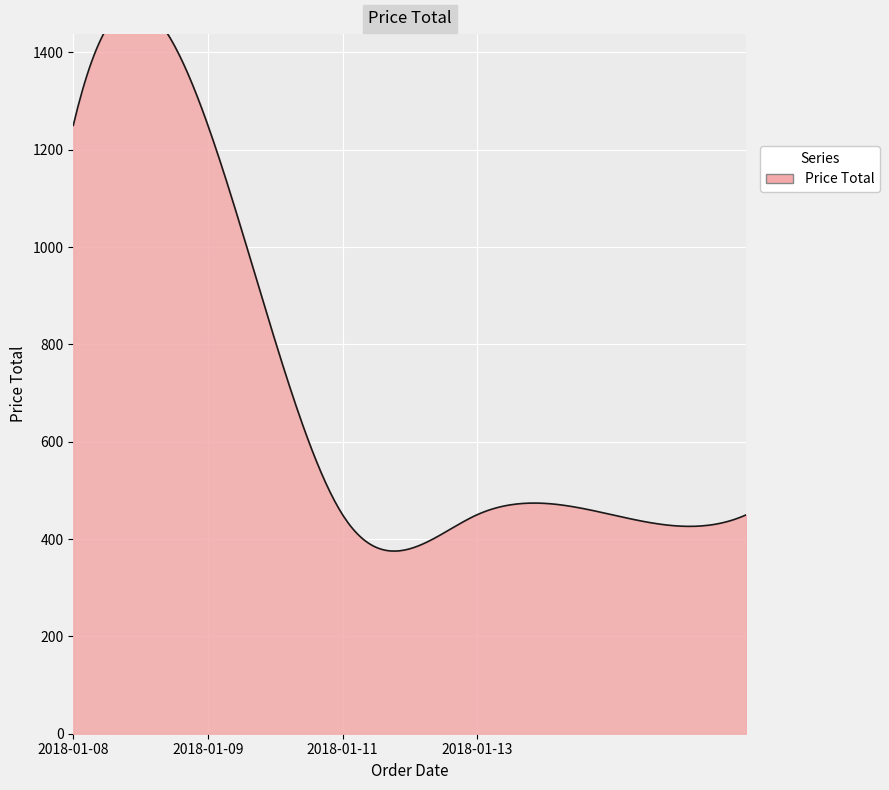

The value at 2018-01-13 is 310. True or false?

False